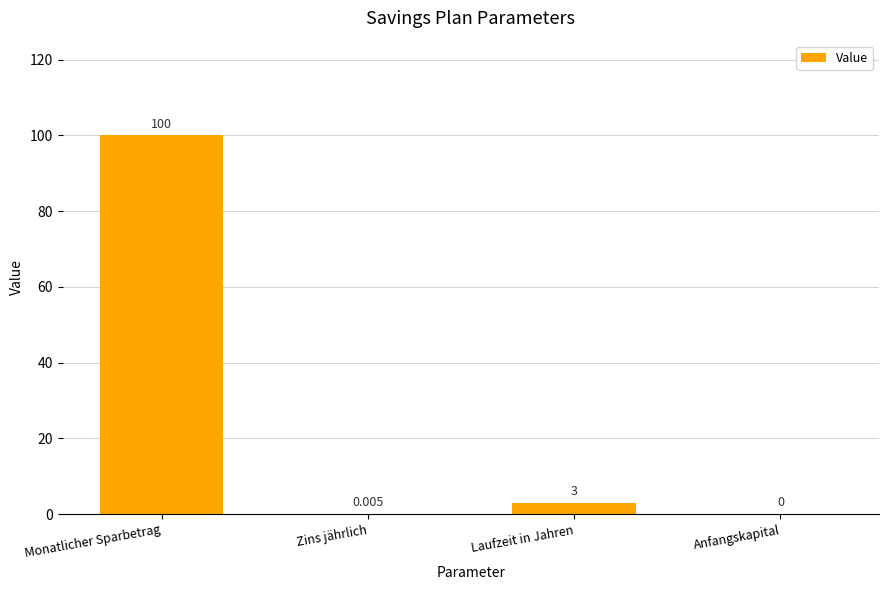

Where does the data first go above 3?

Monatlicher Sparbetrag